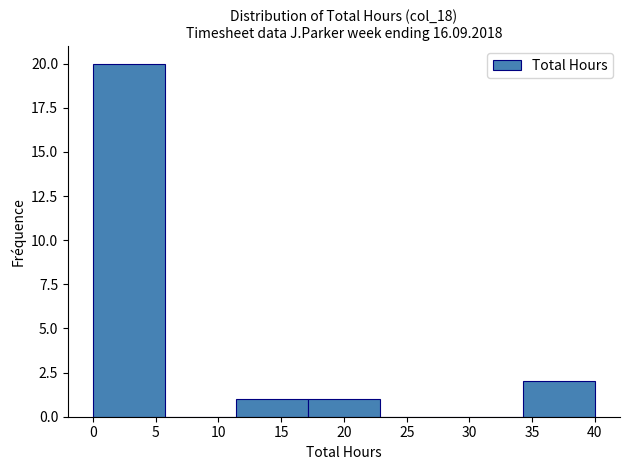

What is the height of the bar covering 17.0 to 23.0 on the x-axis? Neither the bar edges nor the heights are printed on the chart, so give them approximately, as read against the axes.

1